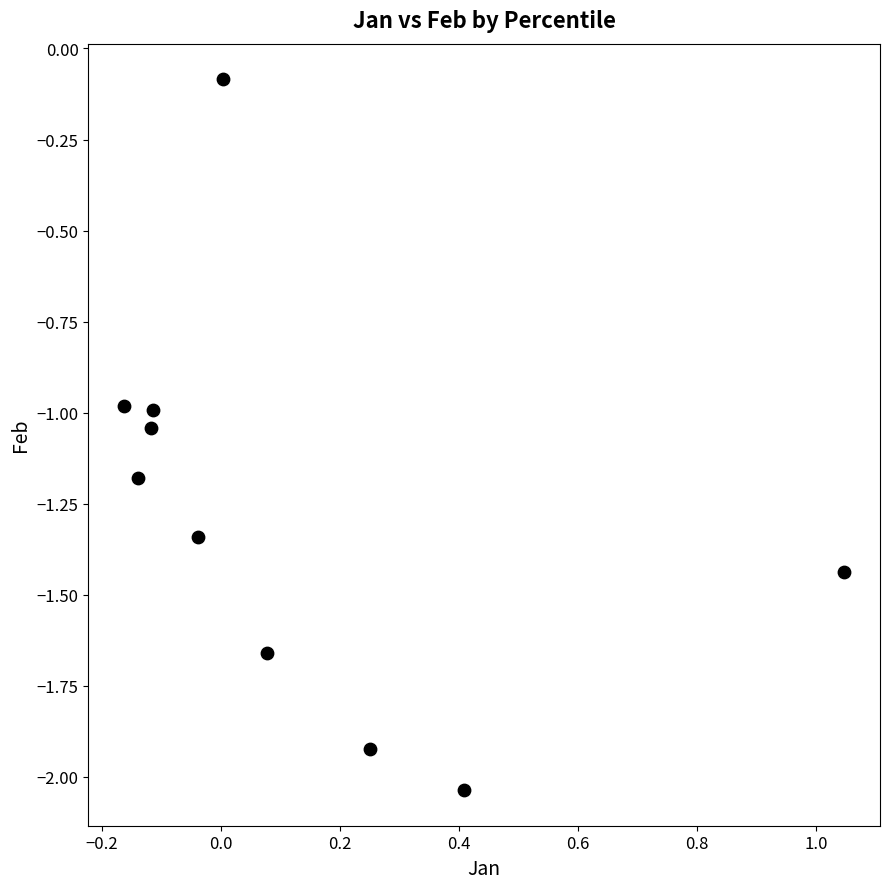

How many data points are displayed?

10